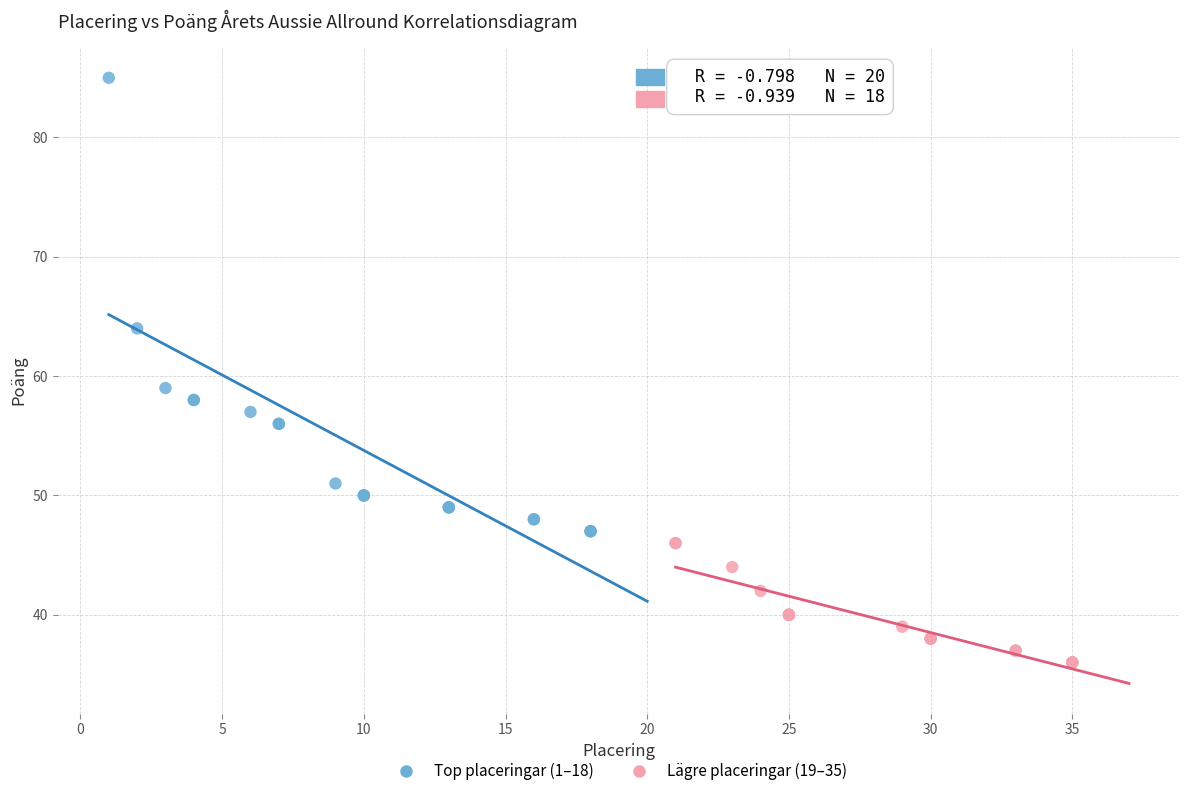

Which series contains the highest Y value?

Top placeringar (1–18)